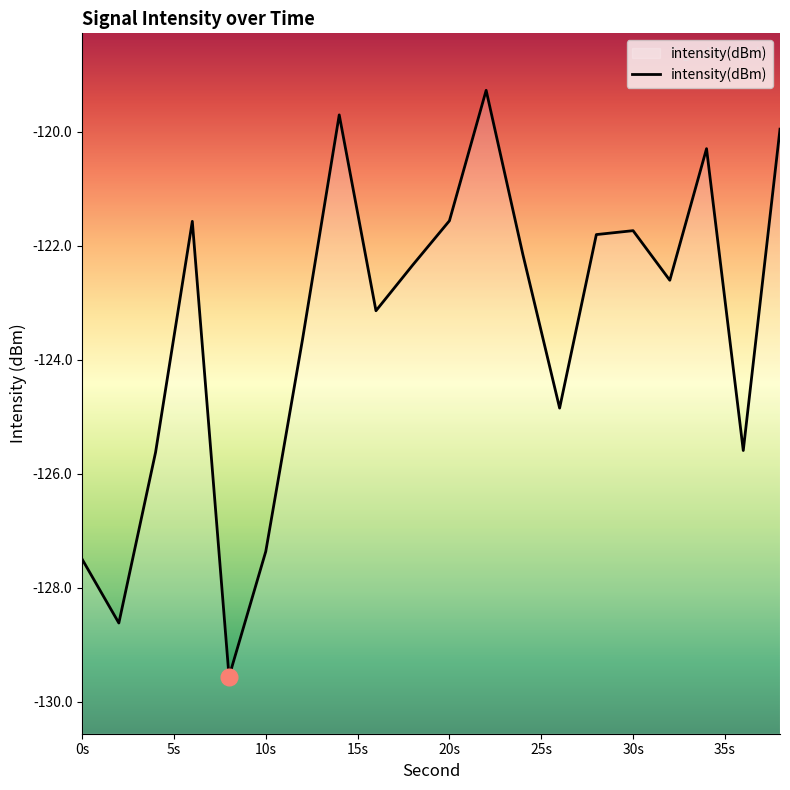

What is the smallest value displayed?

-129.6